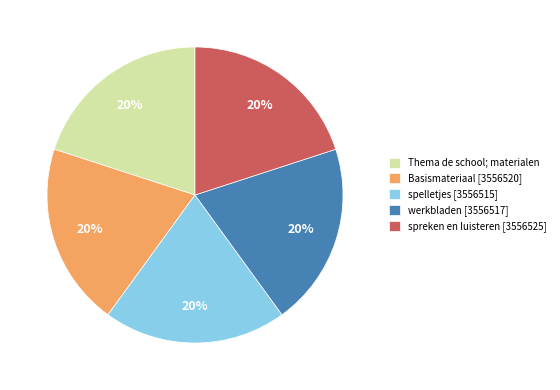

What is the ratio of the value at spreken en luisteren [3556525] to the value at werkbladen [3556517]?

1.0